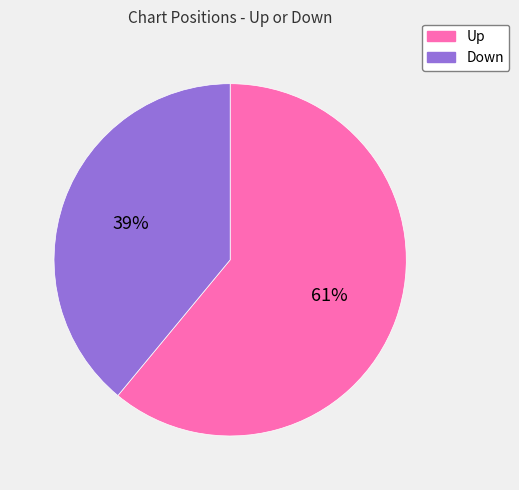

To the nearest percent, what percentage of the pie is Up?

61%